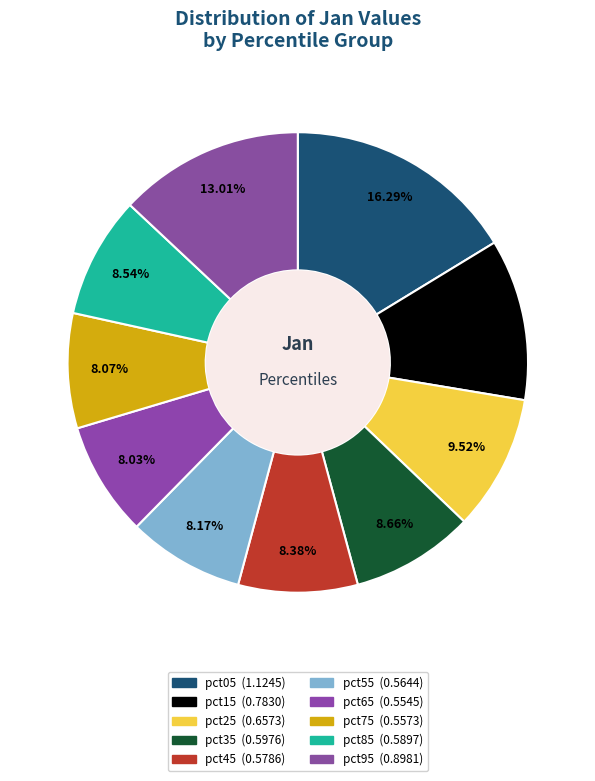

Which has a higher value, pct05 or pct85?

pct05